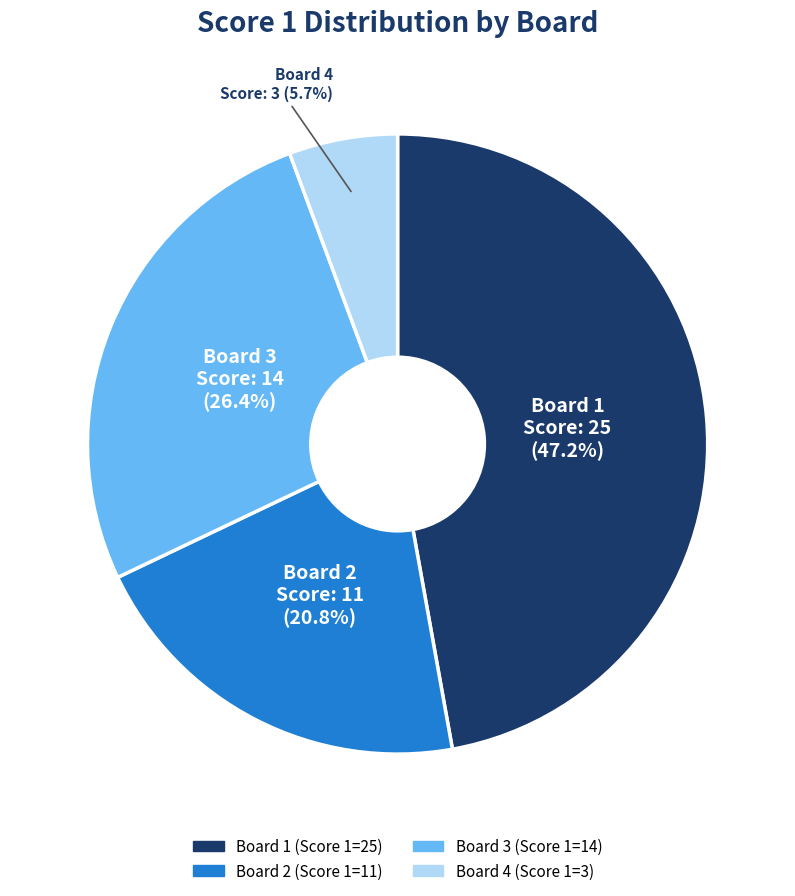

To the nearest percent, what is the difference between the Board 2 and Board 3 slice percentages?

6%